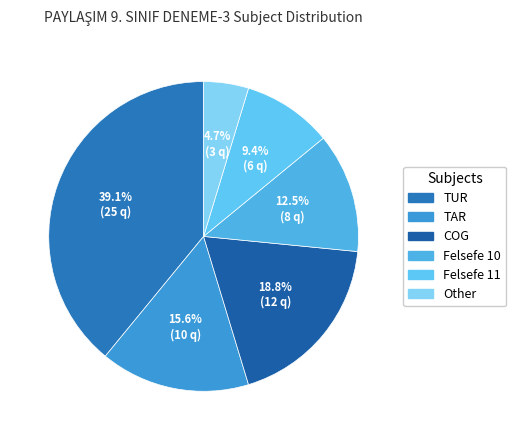

True or false: TAR accounts for 16% of the total.

True